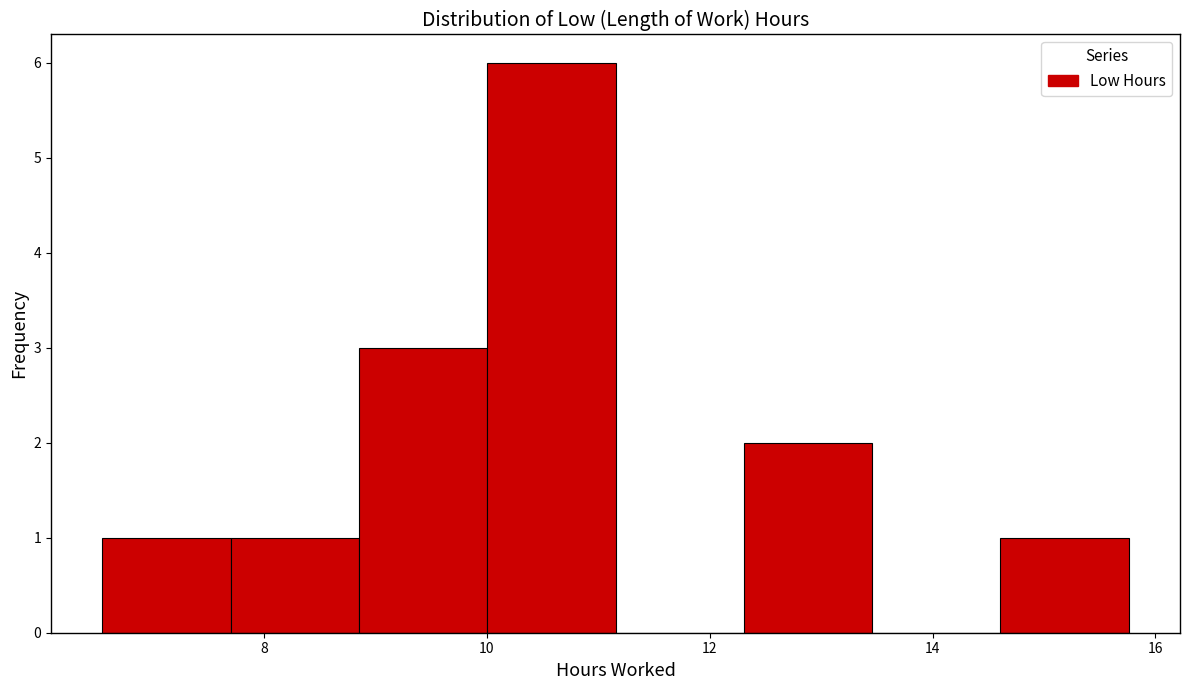

Over which range of the x-axis is the bar tallest?

10.0 to 11.2